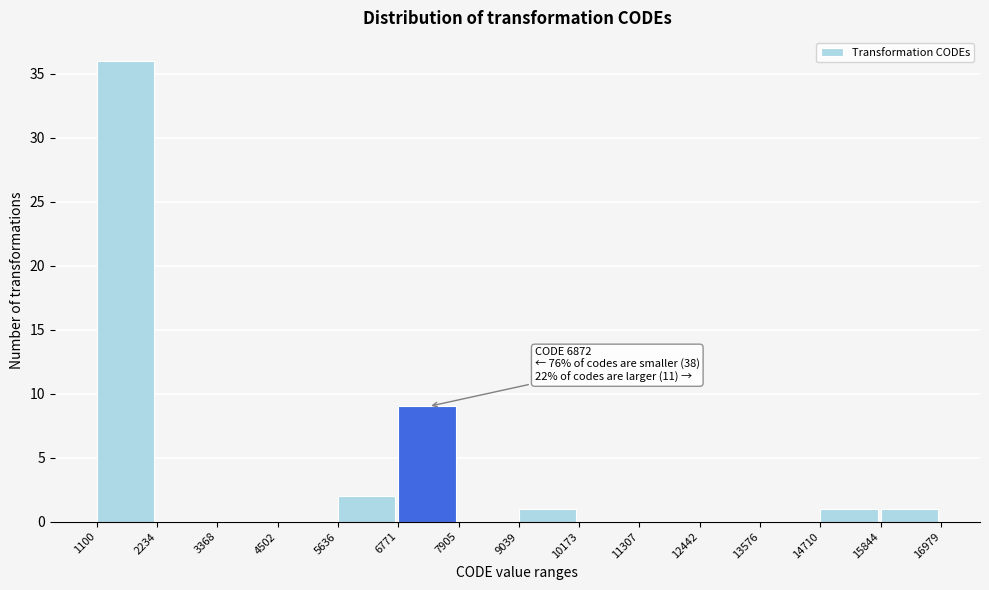

Over which range of the x-axis is the bar tallest?

1100 to 2234